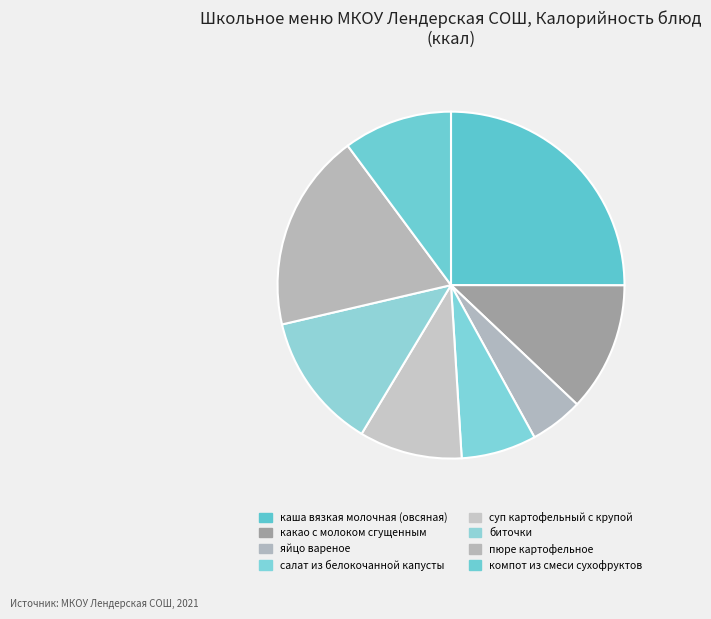

Between суп картофельный с крупой and биточки, which is larger?

биточки